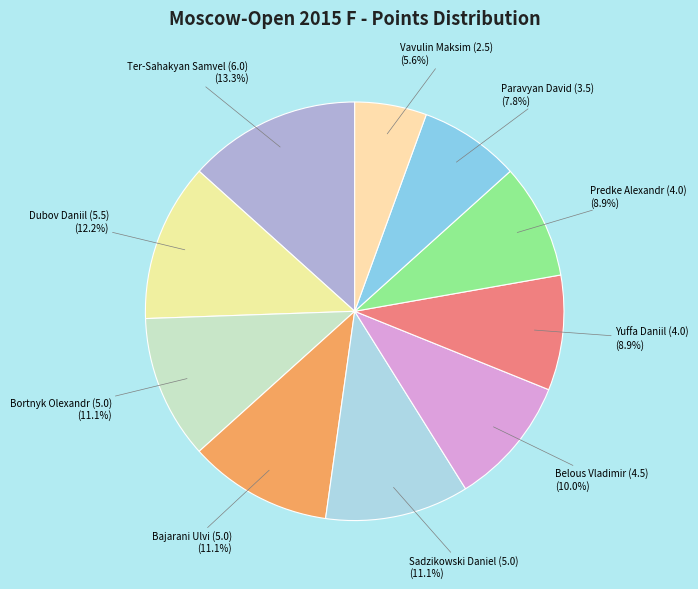

Rank the categories by value from highest to lowest.

Ter-Sahakyan Samvel (6.0), Dubov Daniil (5.5), Bortnyk Olexandr (5.0), Bajarani Ulvi (5.0), Sadzikowski Daniel (5.0), Belous Vladimir (4.5), Yuffa Daniil (4.0), Predke Alexandr (4.0), Paravyan David (3.5), Vavulin Maksim (2.5)